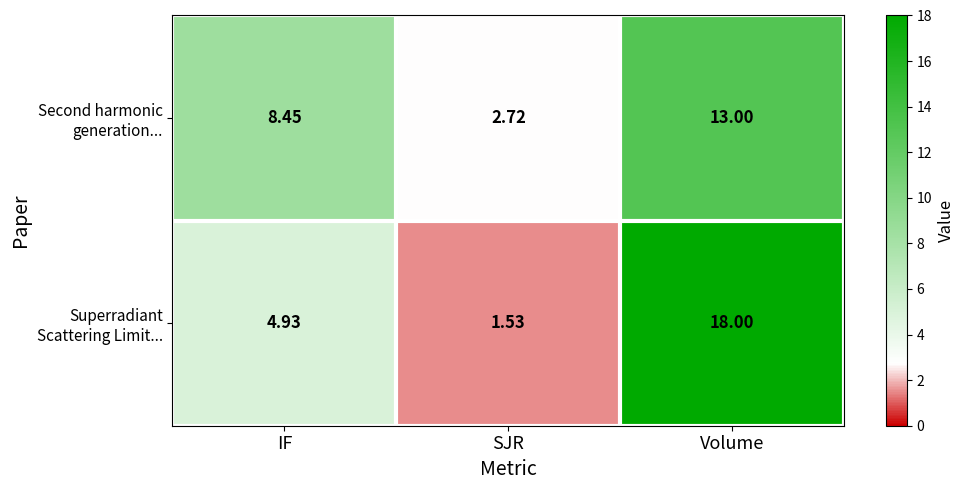

Count the number of categories in the chart.

3